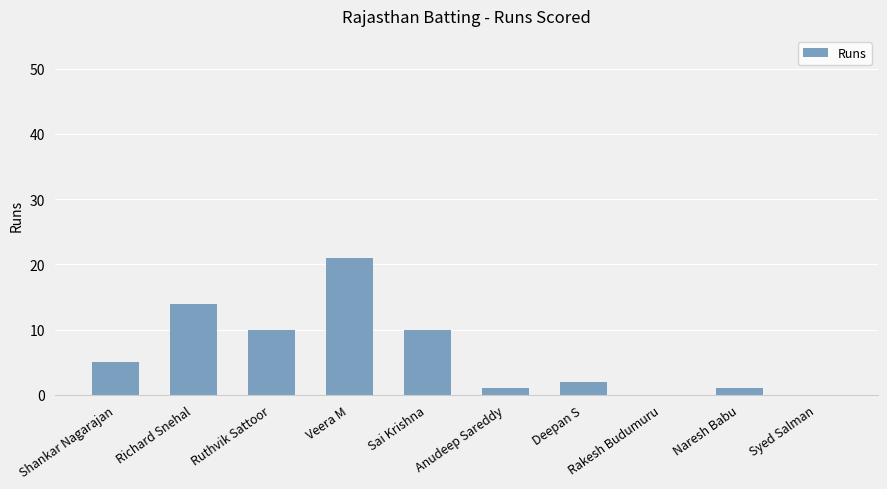

What is the change in value from Sai Krishna to Syed Salman?

-10